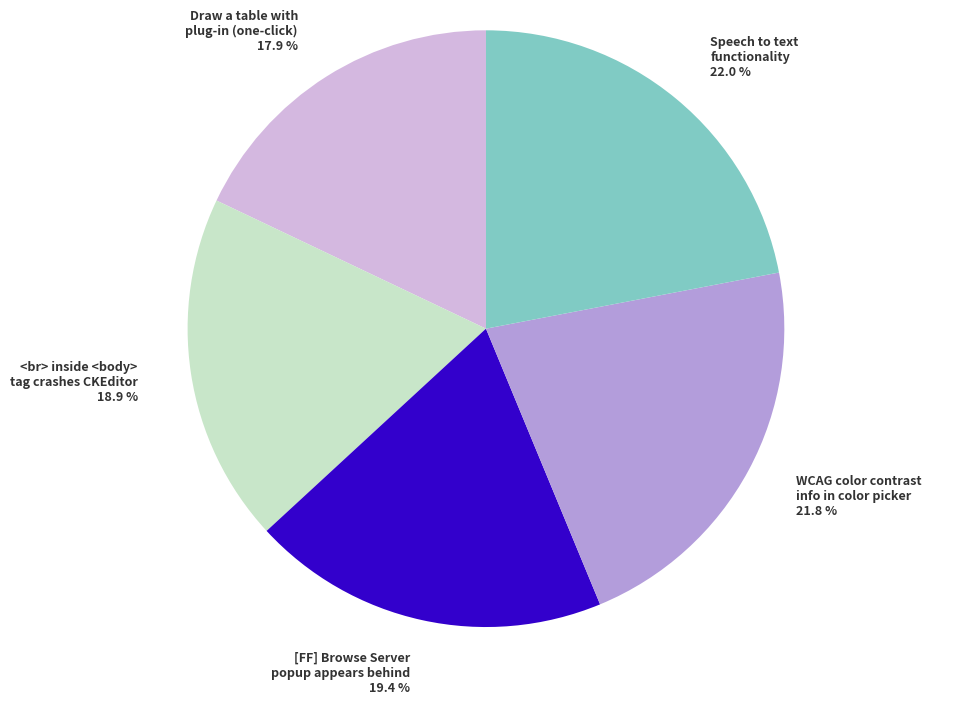

To the nearest percent, what is the average slice percentage?

20%